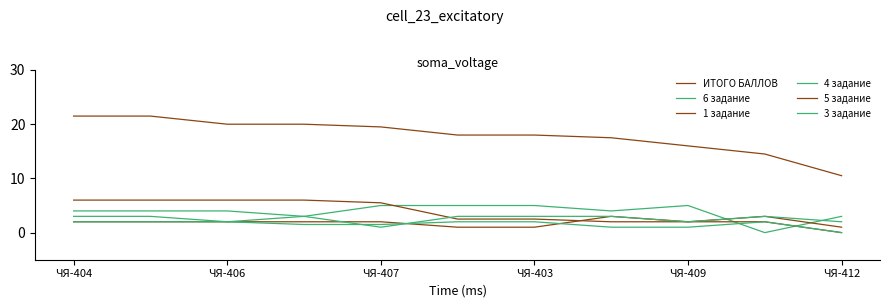

At which category does 6 задание reach its first local peak?

ЧЯ-409